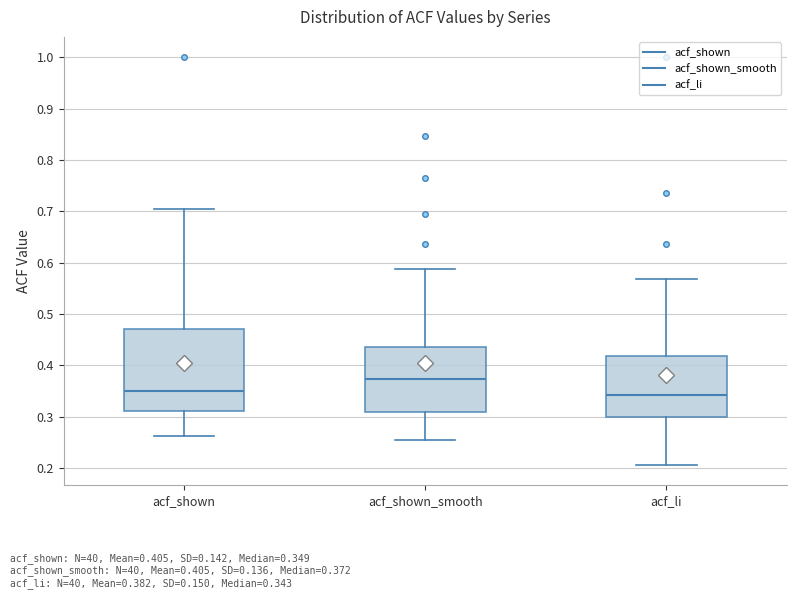

Which box's median line is the highest?

acf_shown_smooth